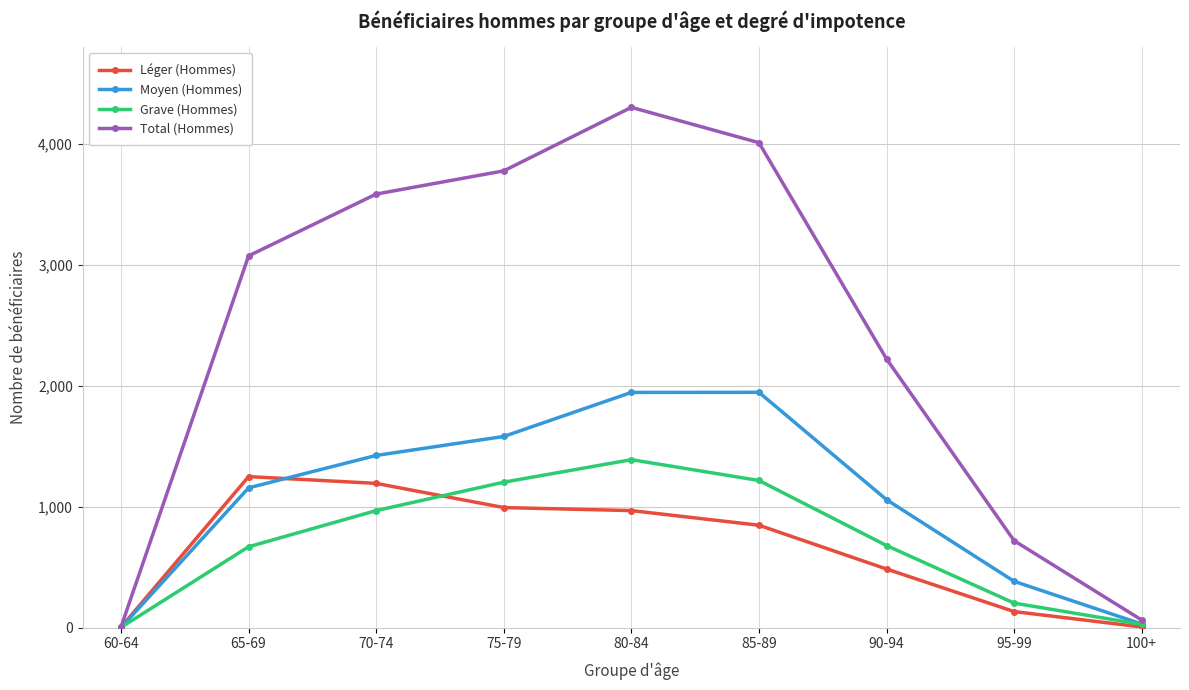

What is the label of the 6th point from the right?

75-79